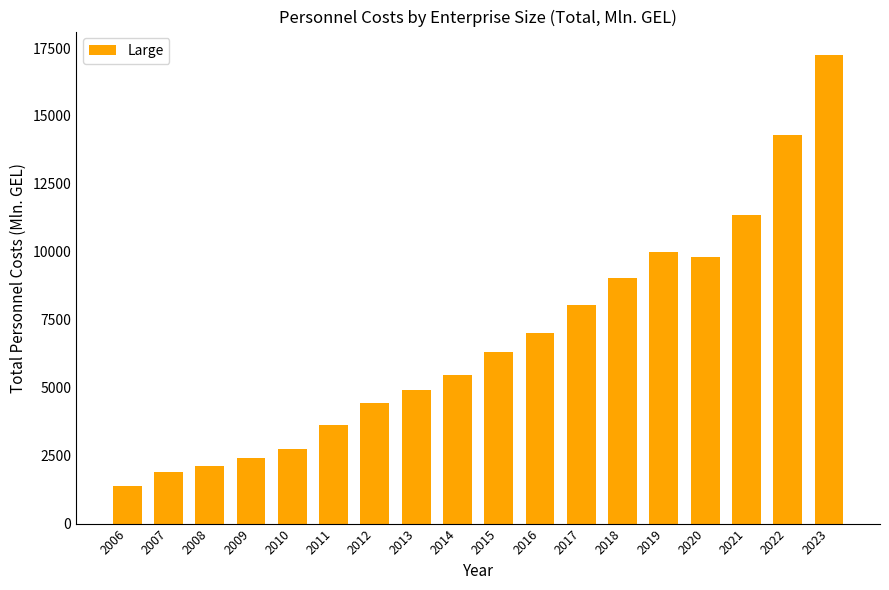

Reading right to left, list all the values displayed in this chart.

17245.4	14283.9	11357.8	9828.1	9977.2	9046.4	8046.4	7022.2	6329.6	5470.6	4907.2	4446.6	3636.9	2741.0	2419.0	2106.6	1916.4	1400.1